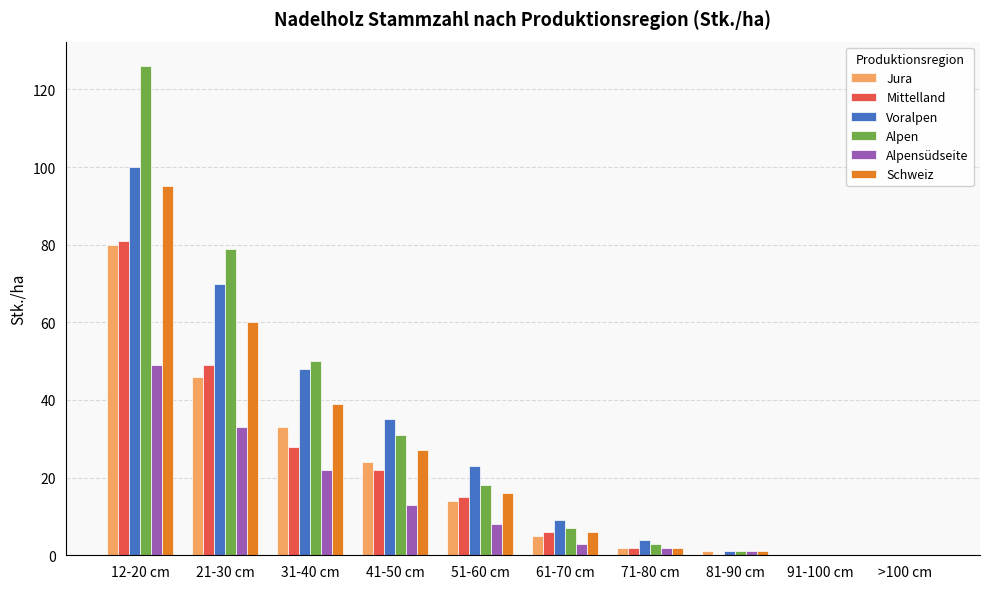

Which series changed the most between 41-50 cm and 51-60 cm?

Alpen